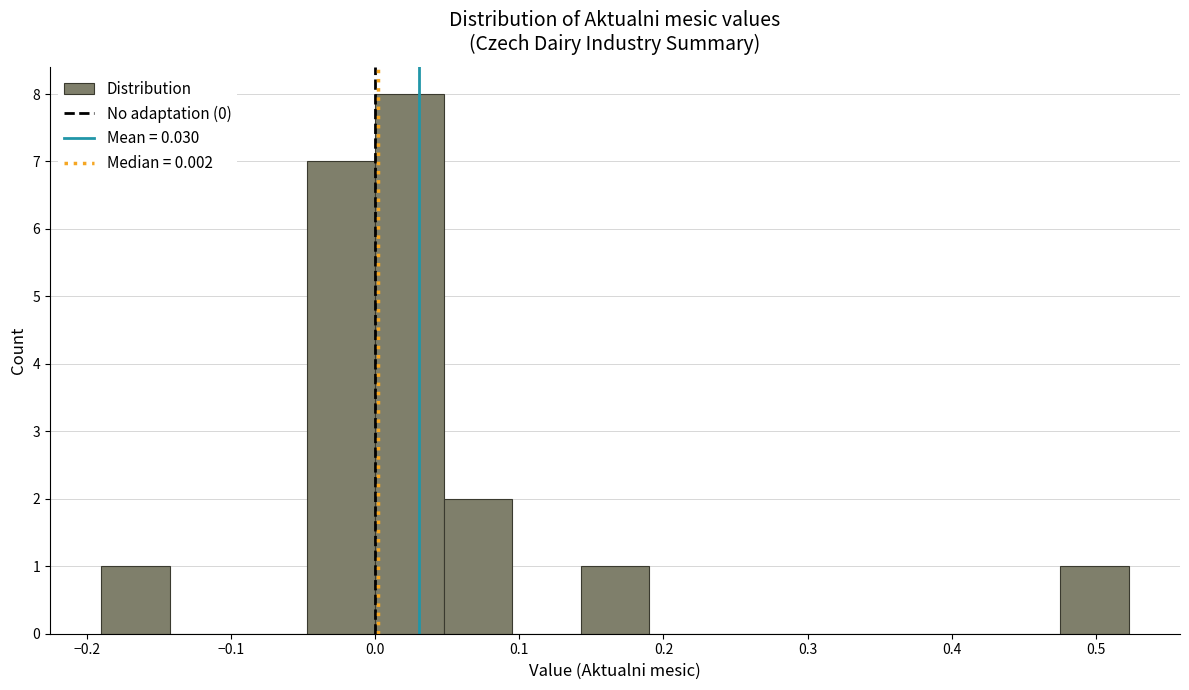

What is the height of the bar covering -0.05 to 0.00 on the x-axis? Neither the bar edges nor the heights are printed on the chart, so give them approximately, as read against the axes.

7